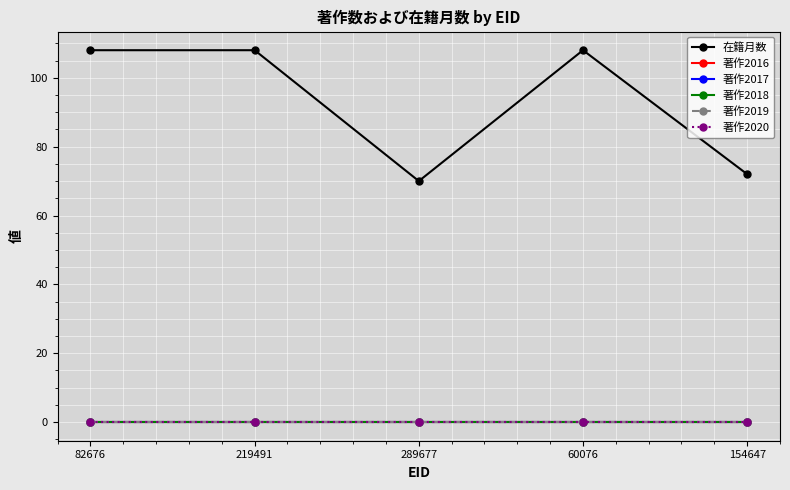

Which has a higher value, 82676 or 154647?

82676